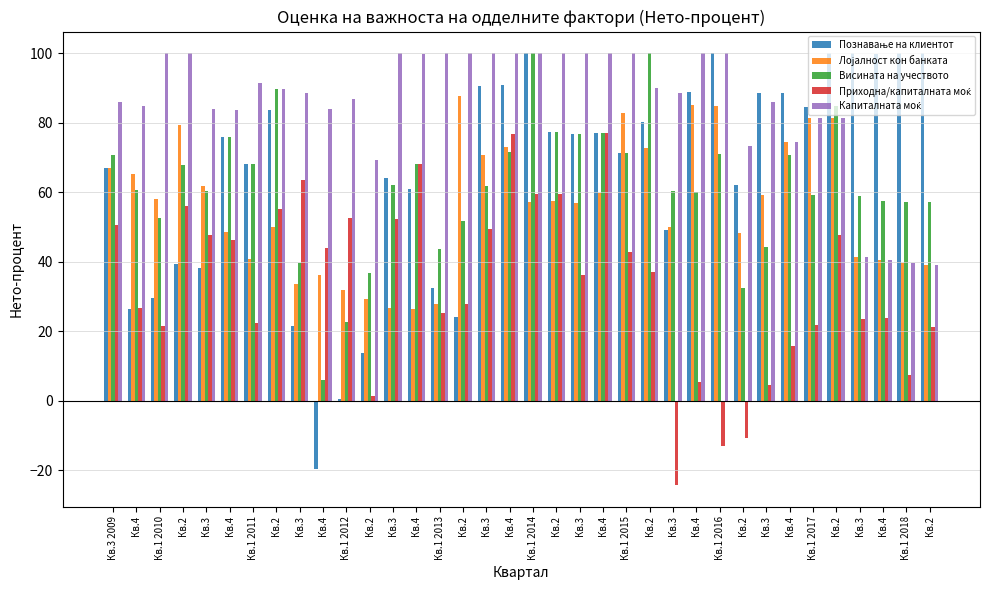

What is the spread (max minus min) of values at Кв.2?

60.7